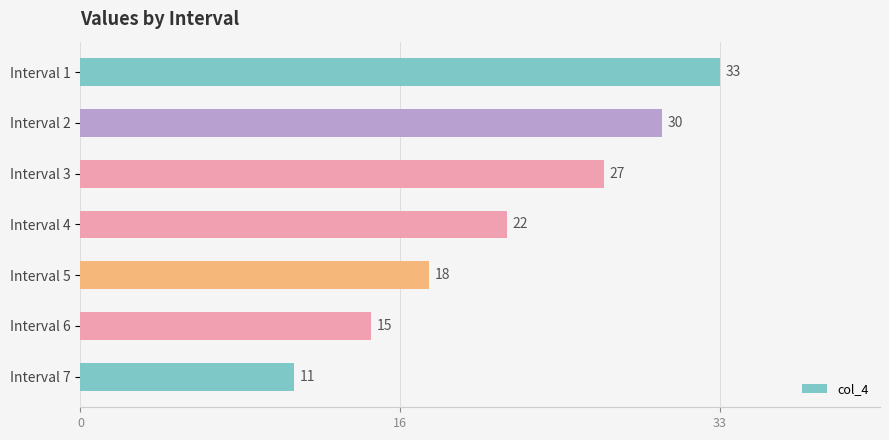

Does the chart contain any negative values?

No